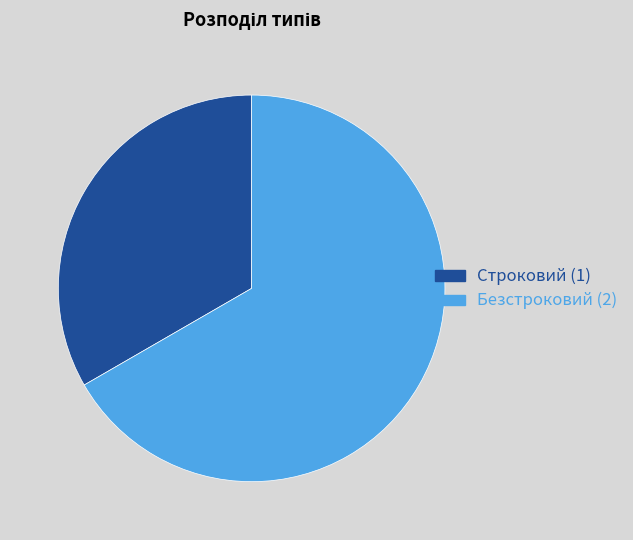

Combined, do Строковий and Безстроковий account for over 50%?

Yes